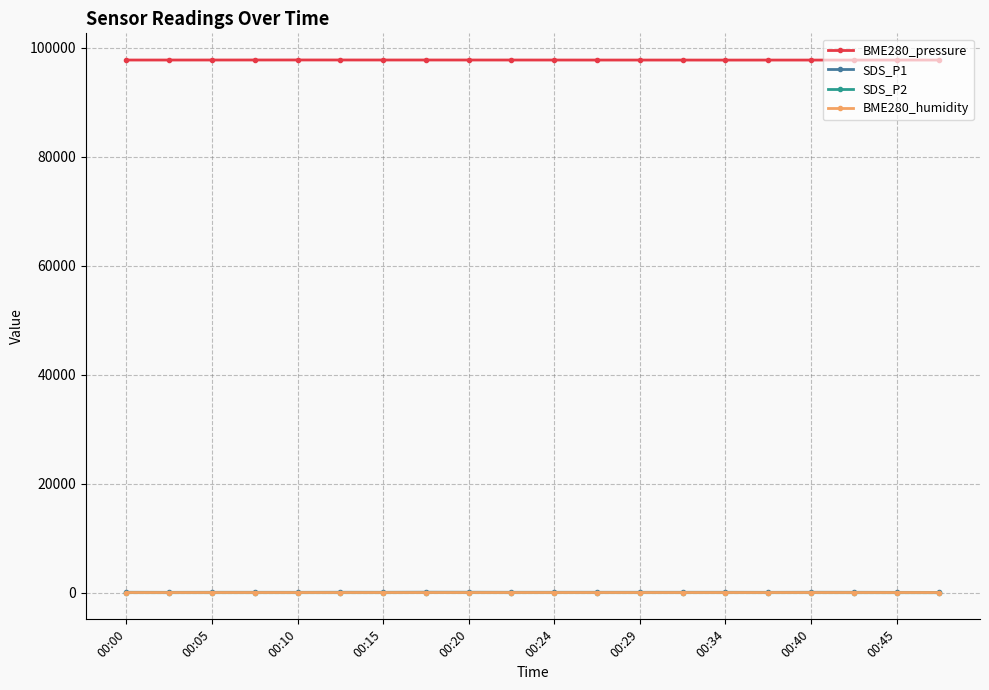

Which series has the widest spread of values?

SDS_P1